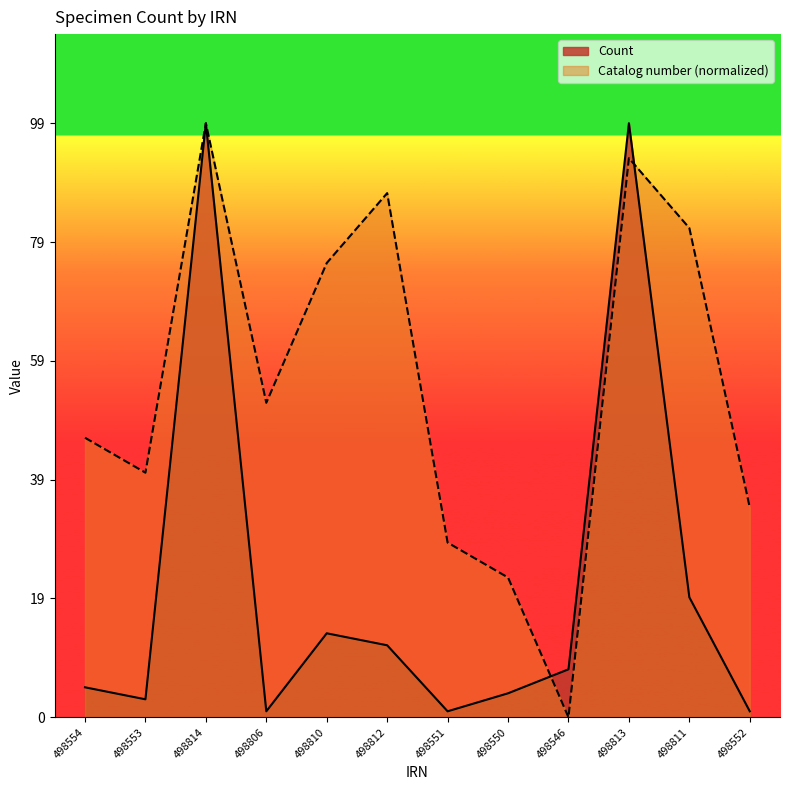

Does the chart have visible grid lines?

No